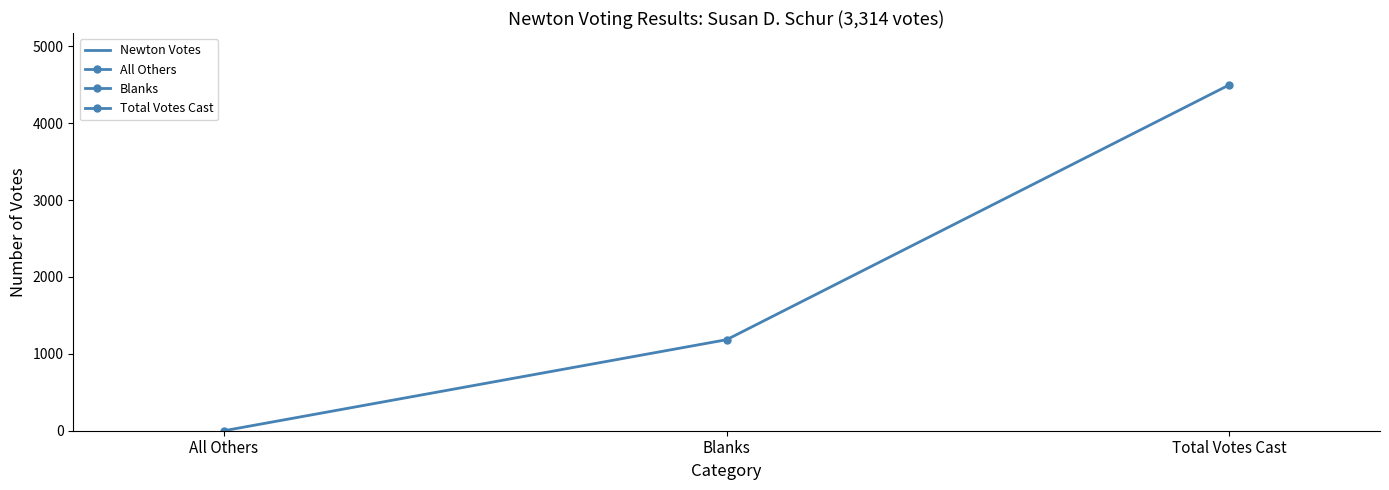

What is the average value?

1894